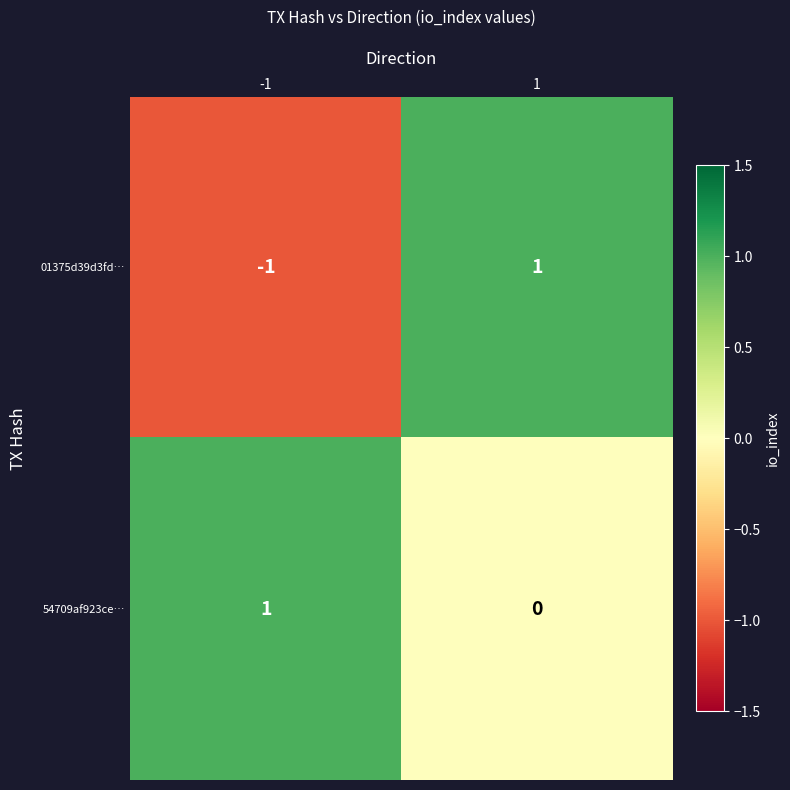

Which series has the largest range (max minus min)?

01375d39d3fd…